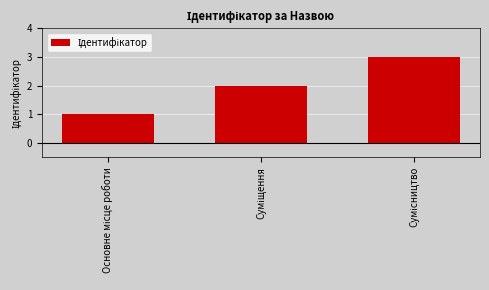

What is the greatest value displayed?

3